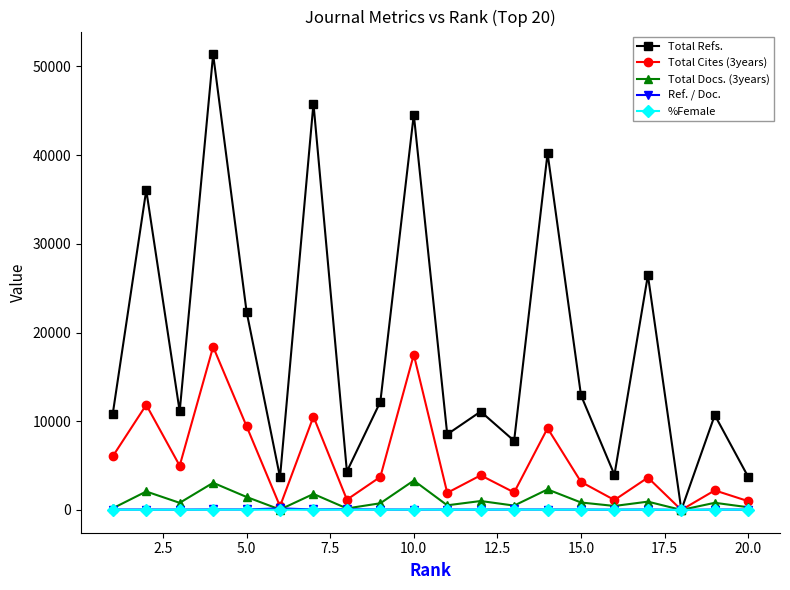

True or false: Total Cites (3years) has more than 0 points higher than both neighbors.

True